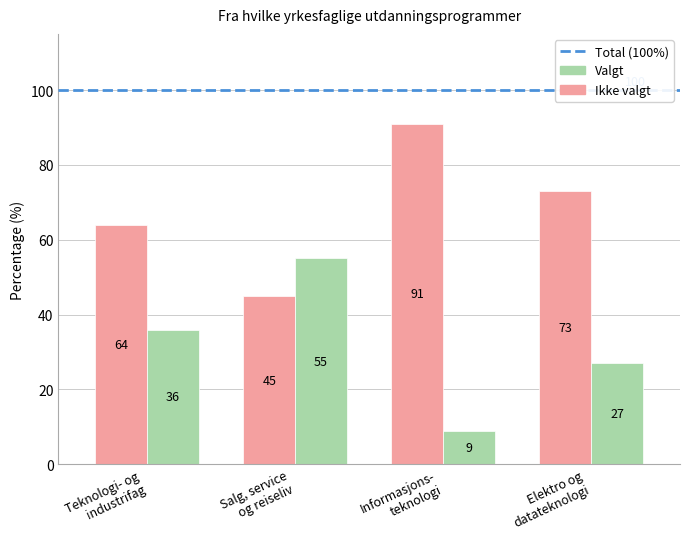

How many Ikke valgt values are between 64 and 91?

3